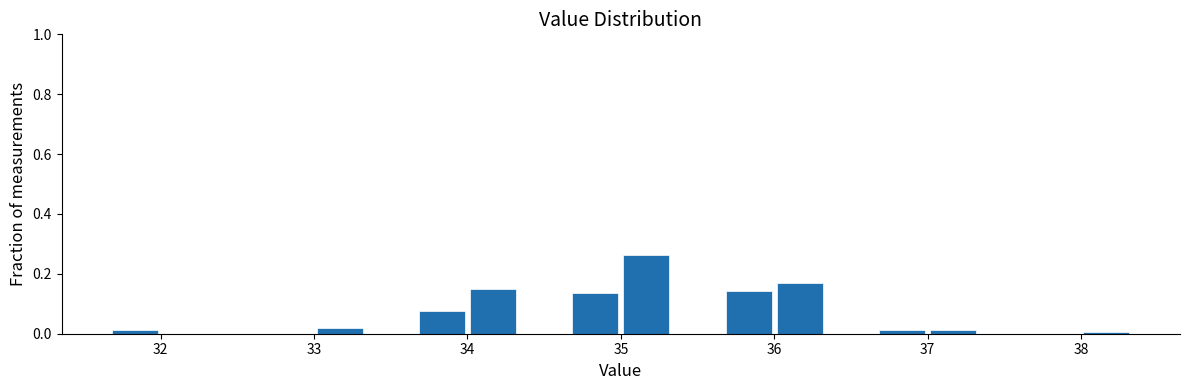

Read against the x-axis, roughly where is the centre of the tallest bar?

35.2